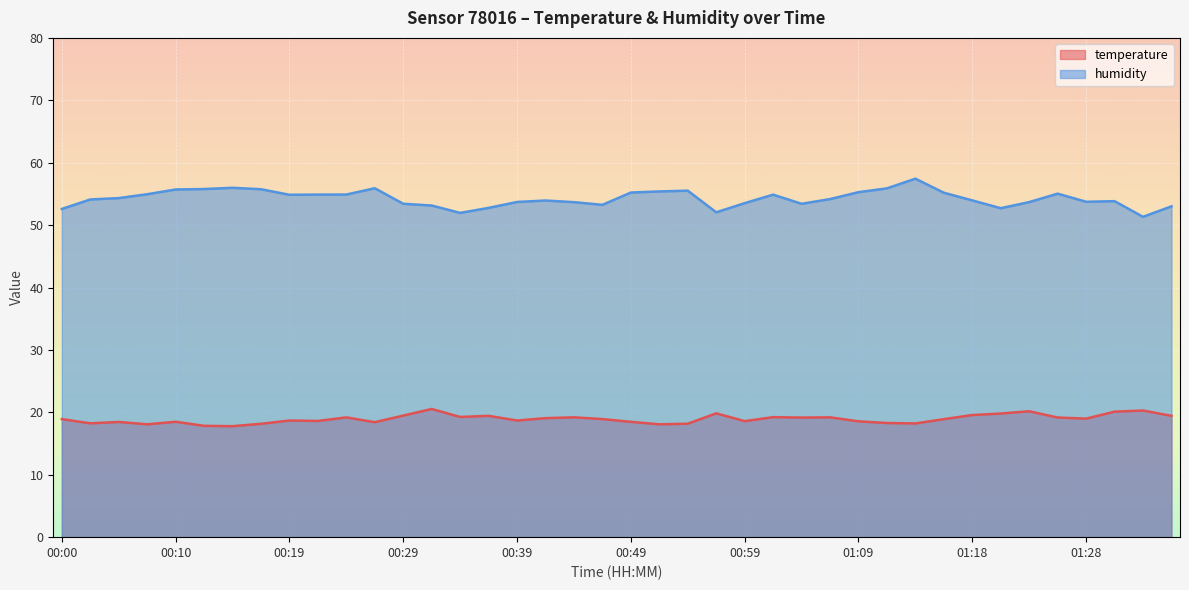

Which series has the largest range (max minus min)?

humidity